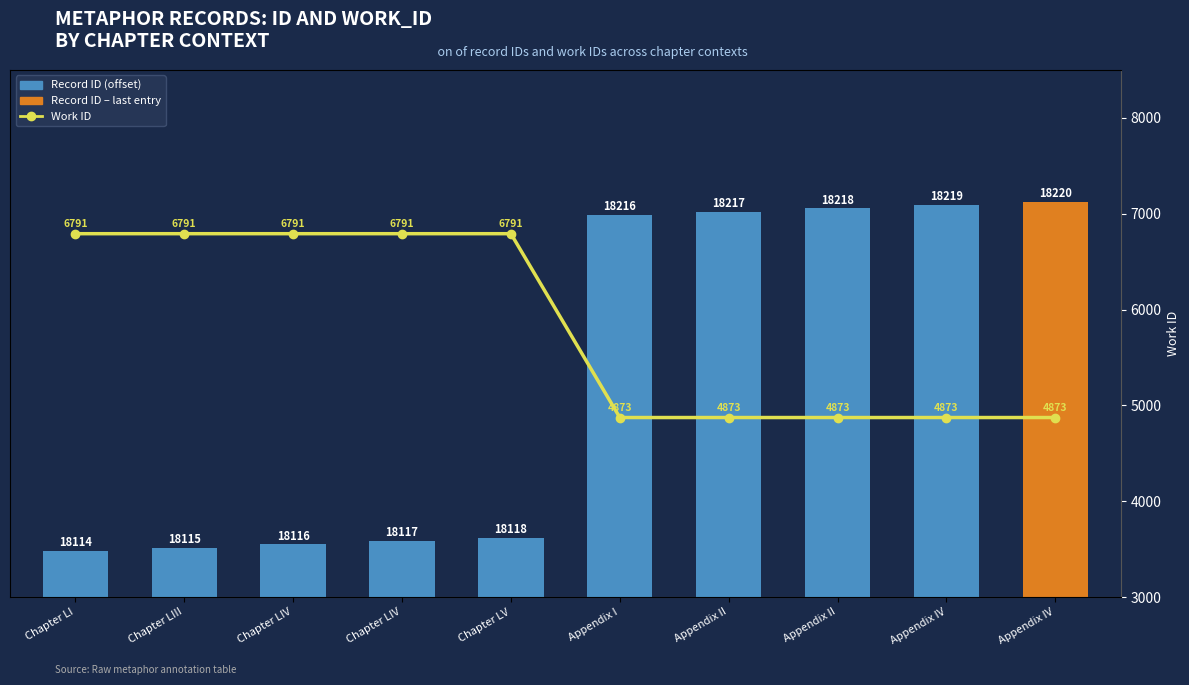

Rank the categories by Record ID (offset from 18100) value from highest to lowest.

Appendix IV, Appendix IV, Appendix II, Appendix II, Appendix I, Chapter LV, Chapter LIV, Chapter LIV, Chapter LIII, Chapter LI